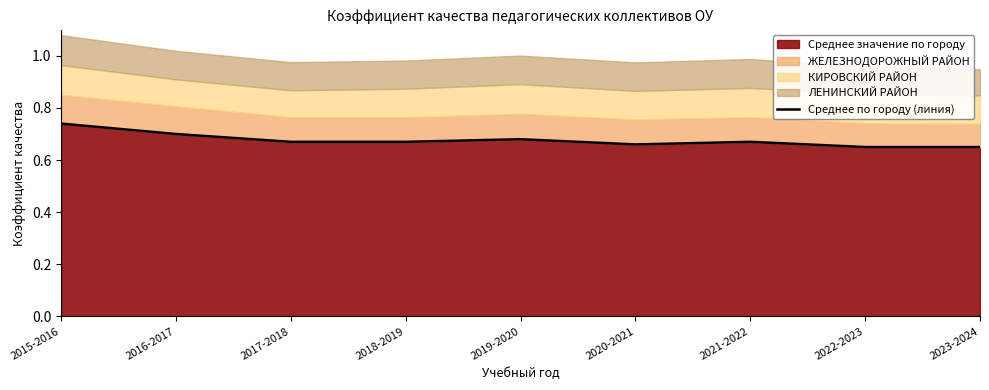

Count the number of categories in the chart.

9